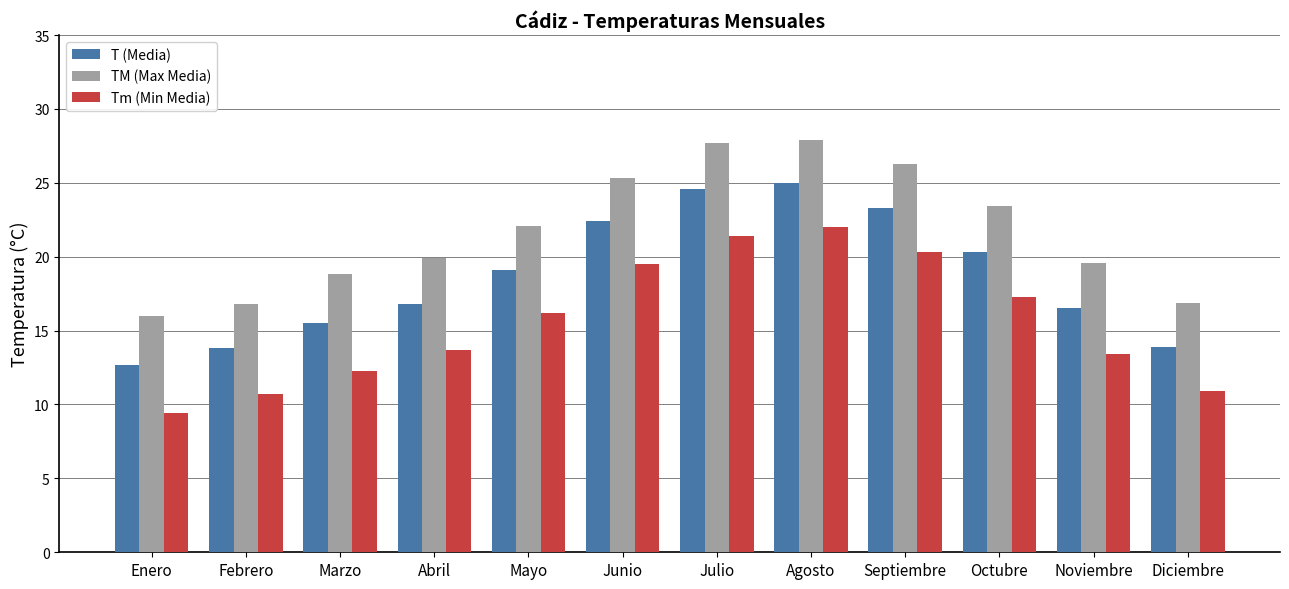

Is the value of T (Media) at Mayo greater than the value of Tm (Min Media) at Marzo?

Yes